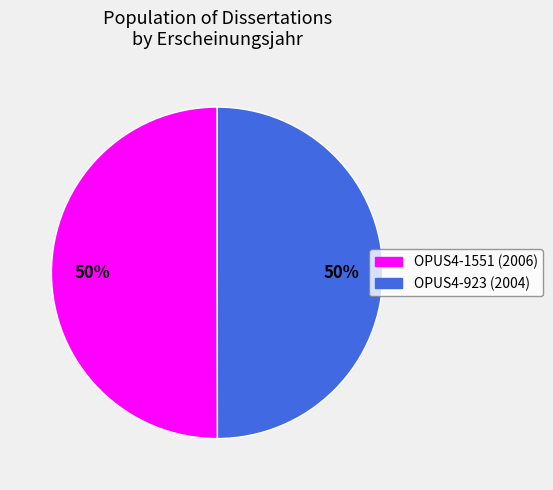

To the nearest percent, what is the average slice percentage?

50%